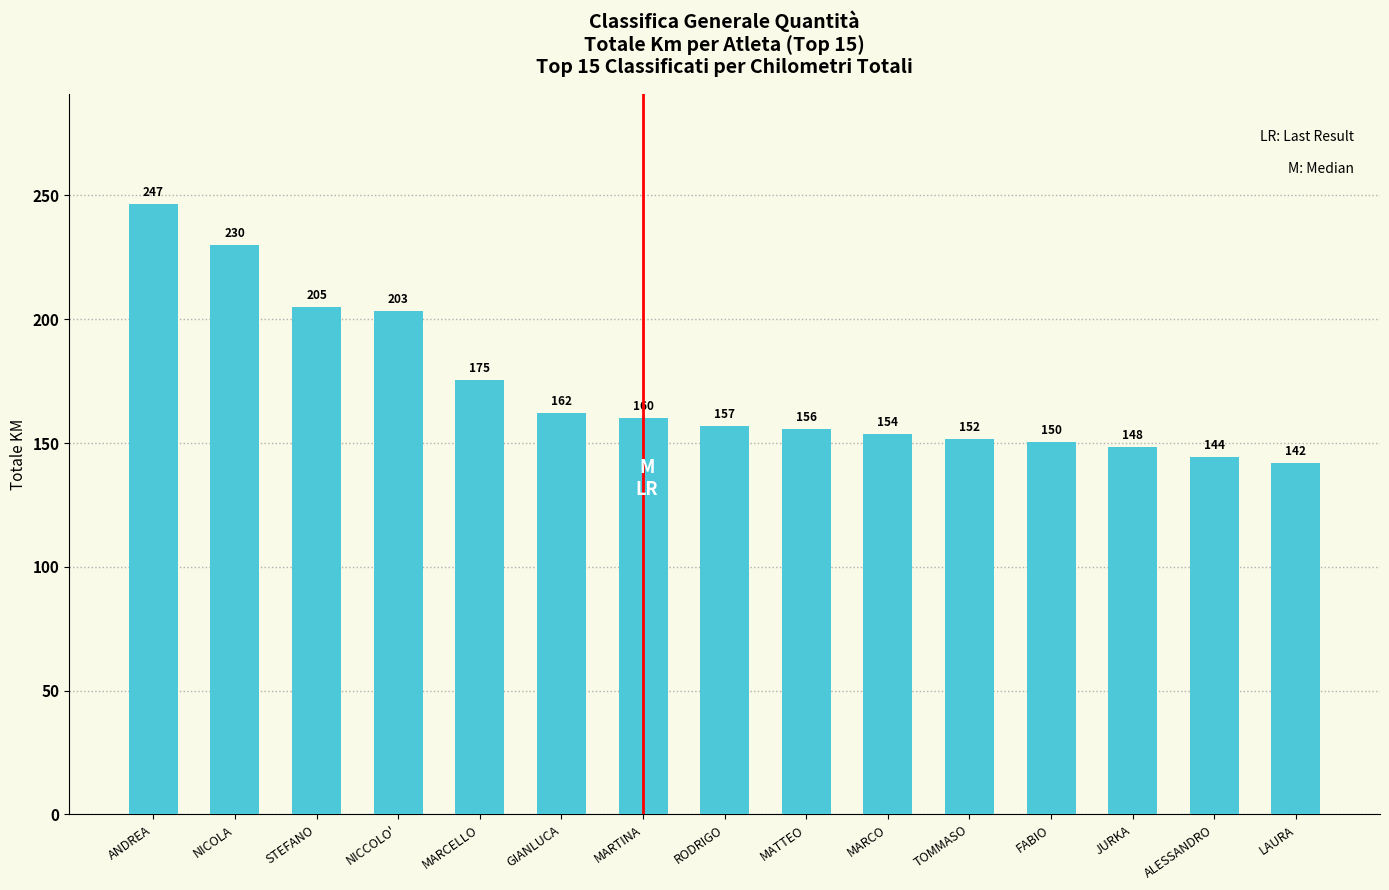

List the labels in order of value, smallest first.

LAURA, ALESSANDRO, JURKA, FABIO, TOMMASO, MARCO, MATTEO, RODRIGO, MARTINA, GIANLUCA, MARCELLO, NICCOLO', STEFANO, NICOLA, ANDREA